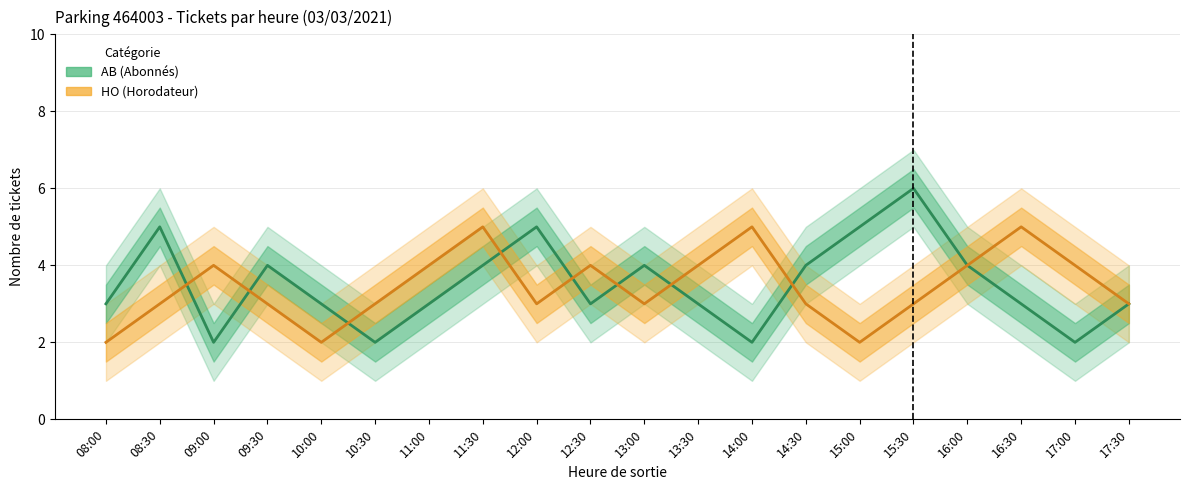

Between 09:00 and 12:00, which series saw the biggest shift?

AB (Abonnés)